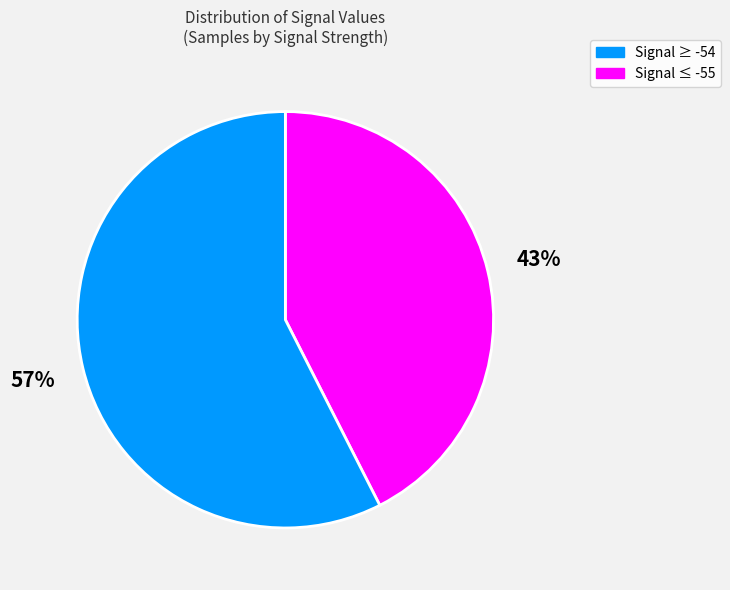

Is there any slice that represents more than half of the pie?

Yes